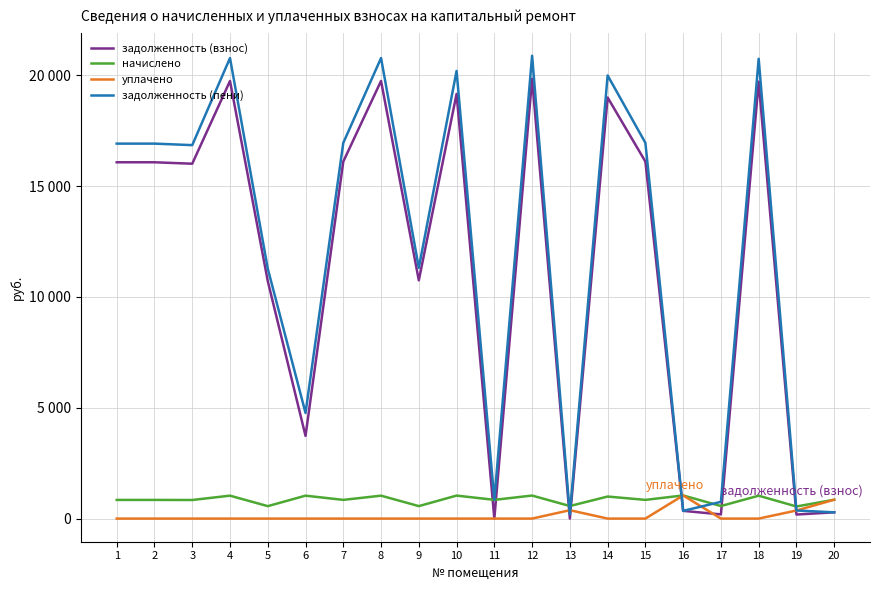

Reading left to right, extract all data points from this chart.

задолженность (взнос): 1=16079.6	2=16079.6	3=16014.6	4=19750.3	5=10719.7	6=3732.4	7=16112.0	8=19750.3	9=10752.2	10=19165.2	11=0.0	12=19847.8	13=0.5	14=19003.2	15=16112.0	16=348.1	17=188.8	18=19717.8	19=182.0	20=283.5
начислено: 1=842.0	2=842.0	3=838.6	4=1034.2	5=561.3	6=1034.2	7=843.7	8=1034.2	9=563.0	10=1037.6	11=845.4	12=1039.3	13=566.4	14=995.1	15=843.7	16=1044.4	17=566.4	18=1032.5	19=546.0	20=850.5
уплачено: 1=0.0	2=0.0	3=0.0	4=0.0	5=0.0	6=0.0	7=0.0	8=0.0	9=0.0	10=0.0	11=0.0	12=0.0	13=378.0	14=0.0	15=0.0	16=1044.0	17=0.0	18=0.0	19=364.0	20=851.5
задолженность (пени): 1=16921.7	2=16921.7	3=16853.2	4=20784.5	5=11281.0	6=4766.7	7=16955.7	8=20784.5	9=11315.3	10=20202.8	11=845.4	12=20887.1	13=188.9	14=19998.3	15=16955.7	16=348.6	17=755.2	18=20750.3	19=364.0	20=282.5